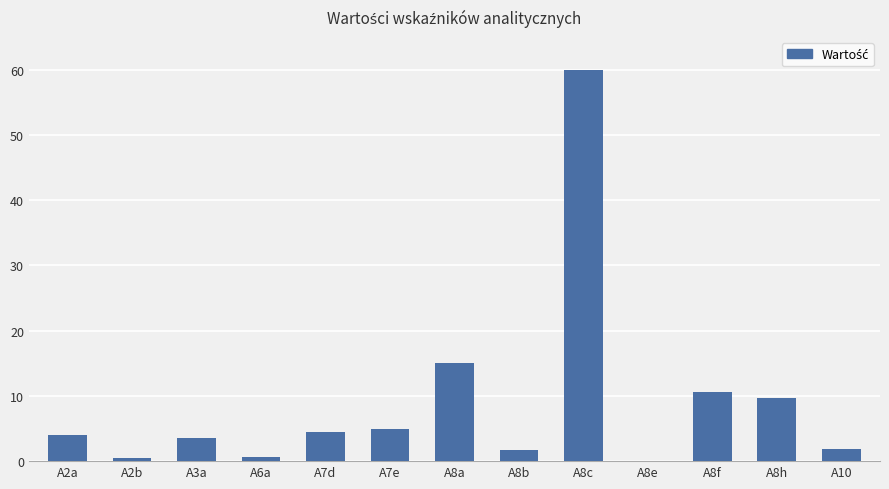

At which label is the value closest to 29?

A8a